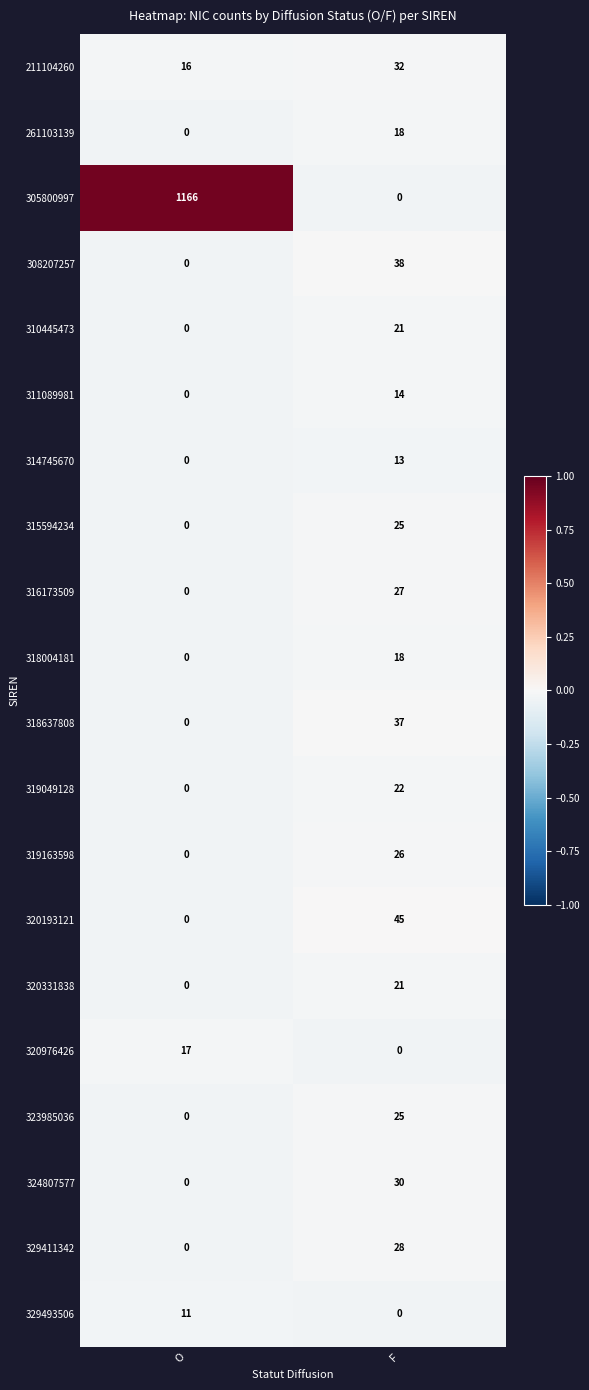

At which category is the sum across all series the highest?

O